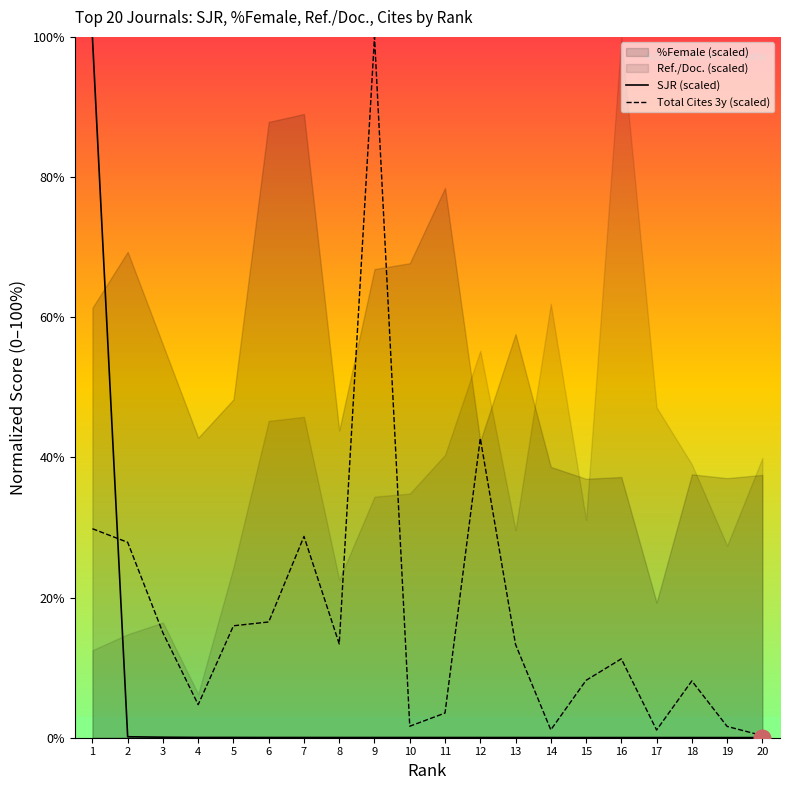

Where is SJR (scaled) nearest to the value 50?

2